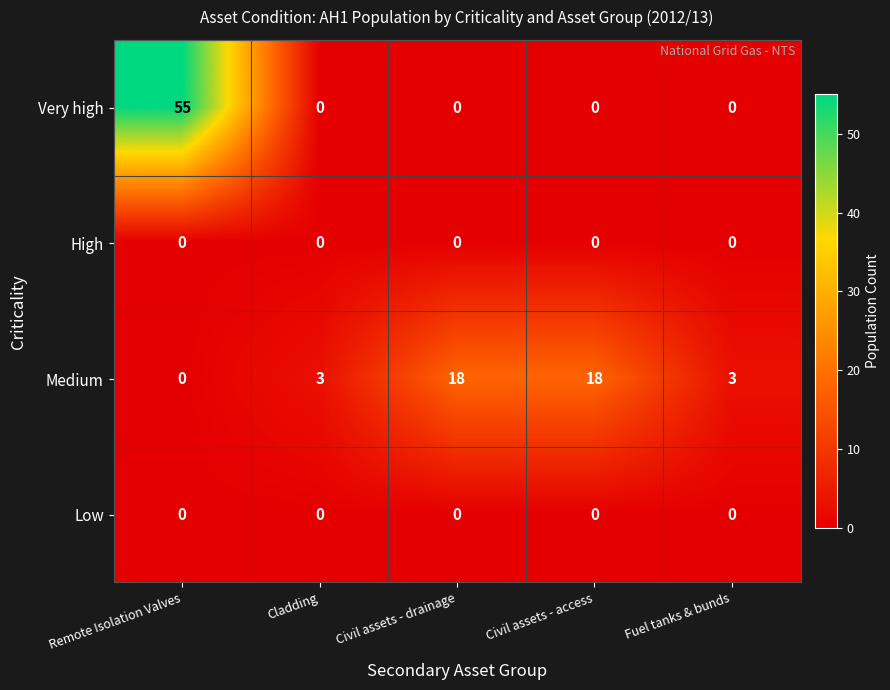

What is the maximum value shown in the chart?

55